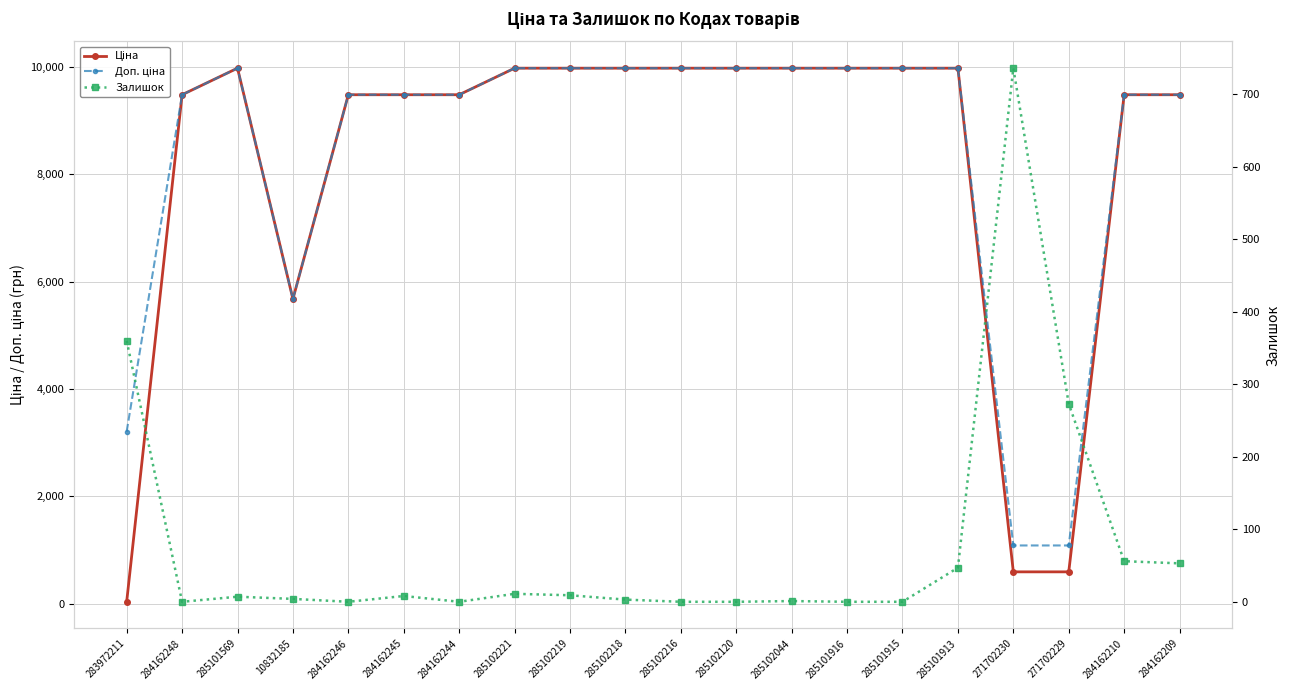

Is it true that Доп. ціна equals 9480.1 at 284162209?

True